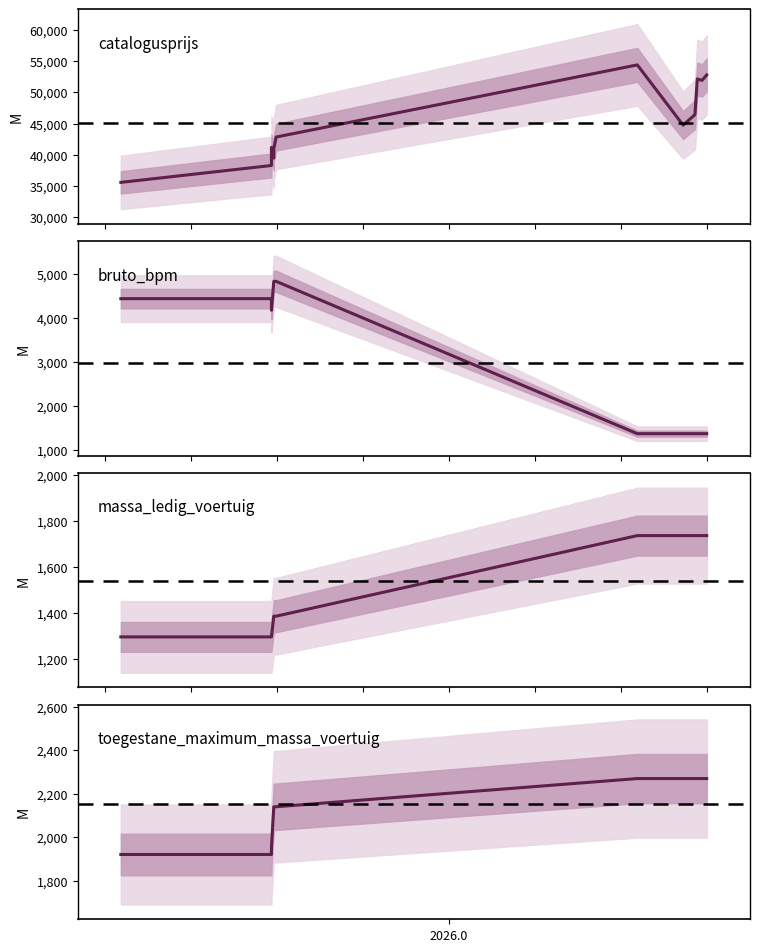

True or false: bruto_bpm and catalogusprijs cross at least once.

False